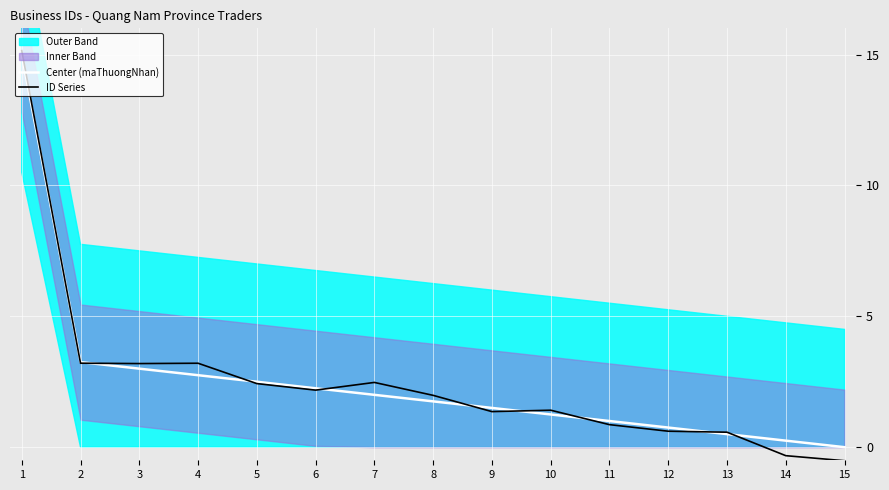

At how many categories does at least one series exceed 4?

1